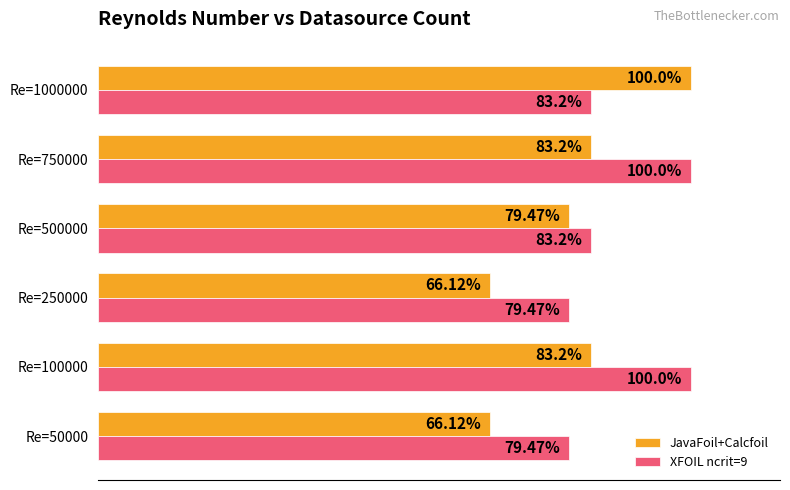

Rank the series at Re=250000 from highest to lowest value.

XFOIL ncrit=9, JavaFoil+Calcfoil